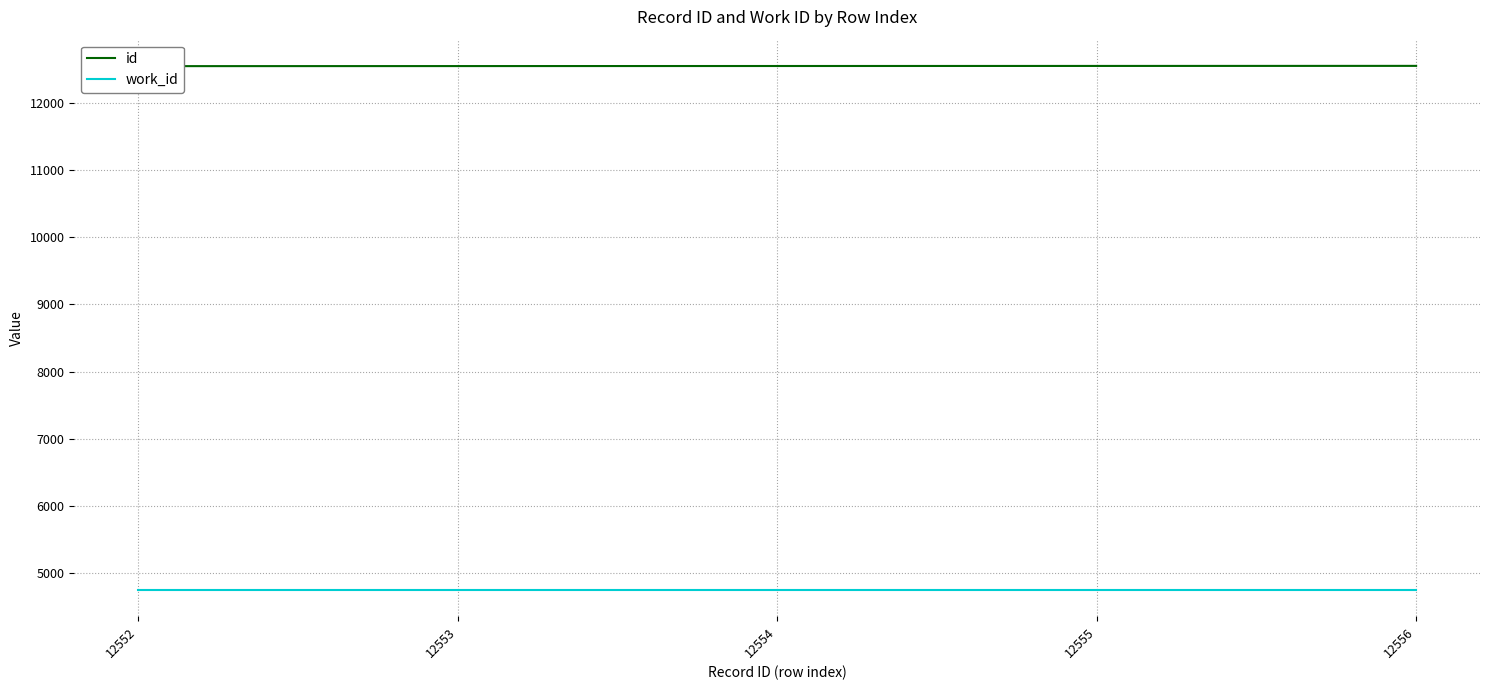

What is the total value across all series at 12554?

17299